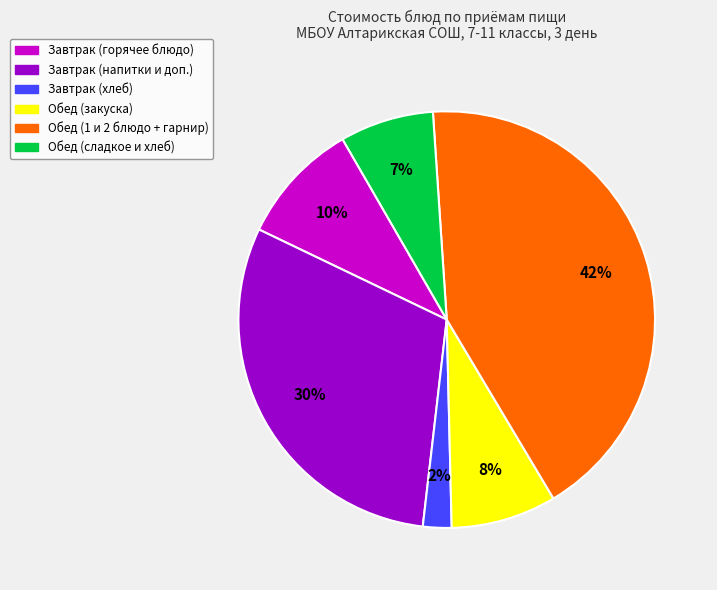

How many segments does this pie chart have?

6